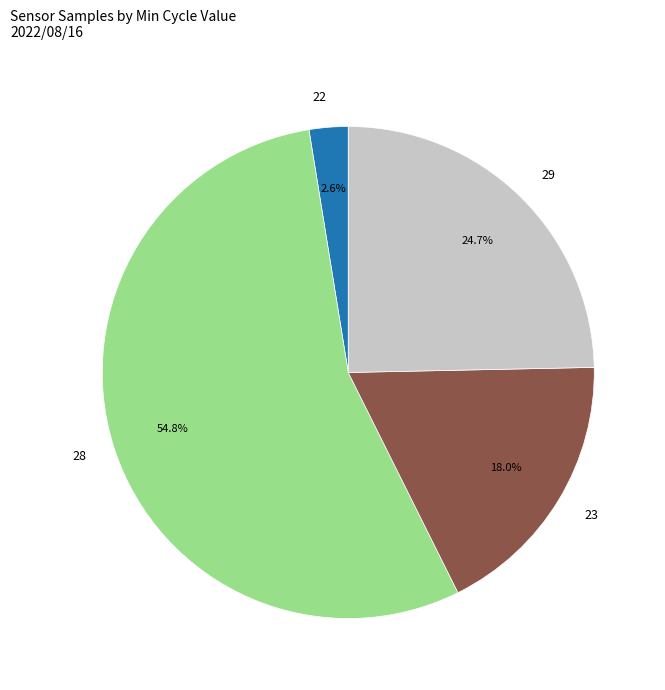

To the nearest percent, what is the average slice percentage?

25%